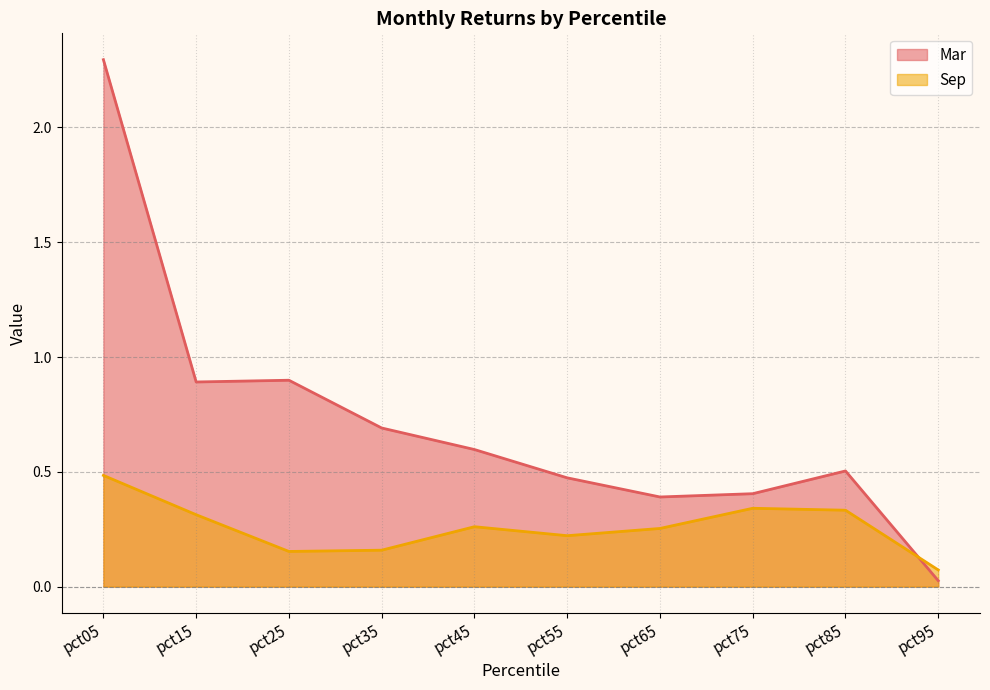

Where do Sep and Mar first cross each other?

pct85 and pct95